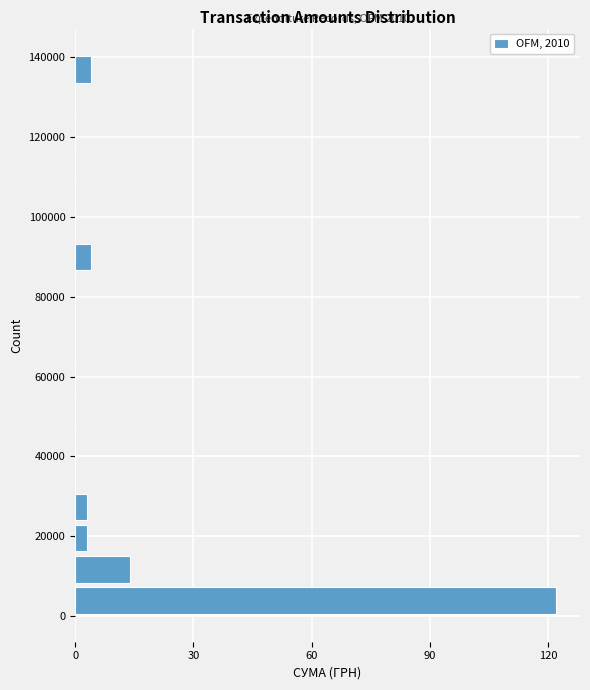

Around what value on the y-axis is the longest bar? Give the approximate position of its centre, as read against the axis.

4000